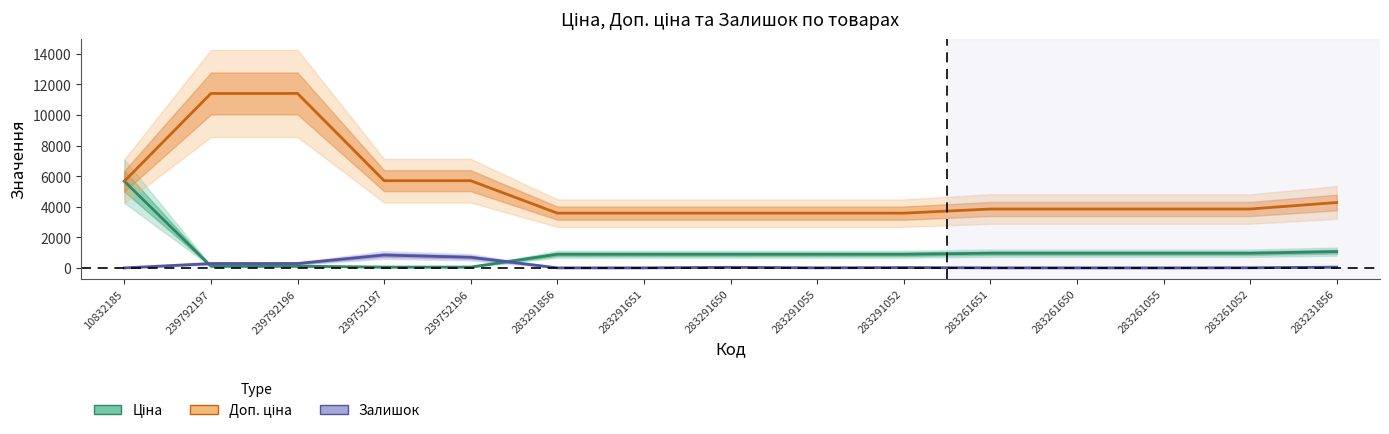

Reading left to right, transcribe all the data shown in this chart.

Ціна: 10832185=5673.8	239792197=114.1	239792196=114.1	239752197=57.0	239752196=57.0	283291856=895.9	283291651=895.9	283291650=895.9	283291055=895.9	283291052=895.9	283261651=963.5	283261650=963.5	283261055=963.5	283261052=963.5	283231856=1069.8
Доп. ціна: 10832185=5673.8	239792197=11410.0	239792196=11410.0	239752197=5705.0	239752196=5705.0	283291856=3583.6	283291651=3583.6	283291650=3583.6	283291055=3583.6	283291052=3583.6	283261651=3854.0	283261650=3854.0	283261055=3854.0	283261052=3854.0	283231856=4279.1
Залишок: 10832185=2.0	239792197=289.0	239792196=290.0	239752197=845.0	239752196=698.0	283291856=7.0	283291651=6.0	283291650=43.0	283291055=9.0	283291052=26.0	283261651=8.0	283261650=6.0	283261055=4.0	283261052=12.0	283231856=54.0